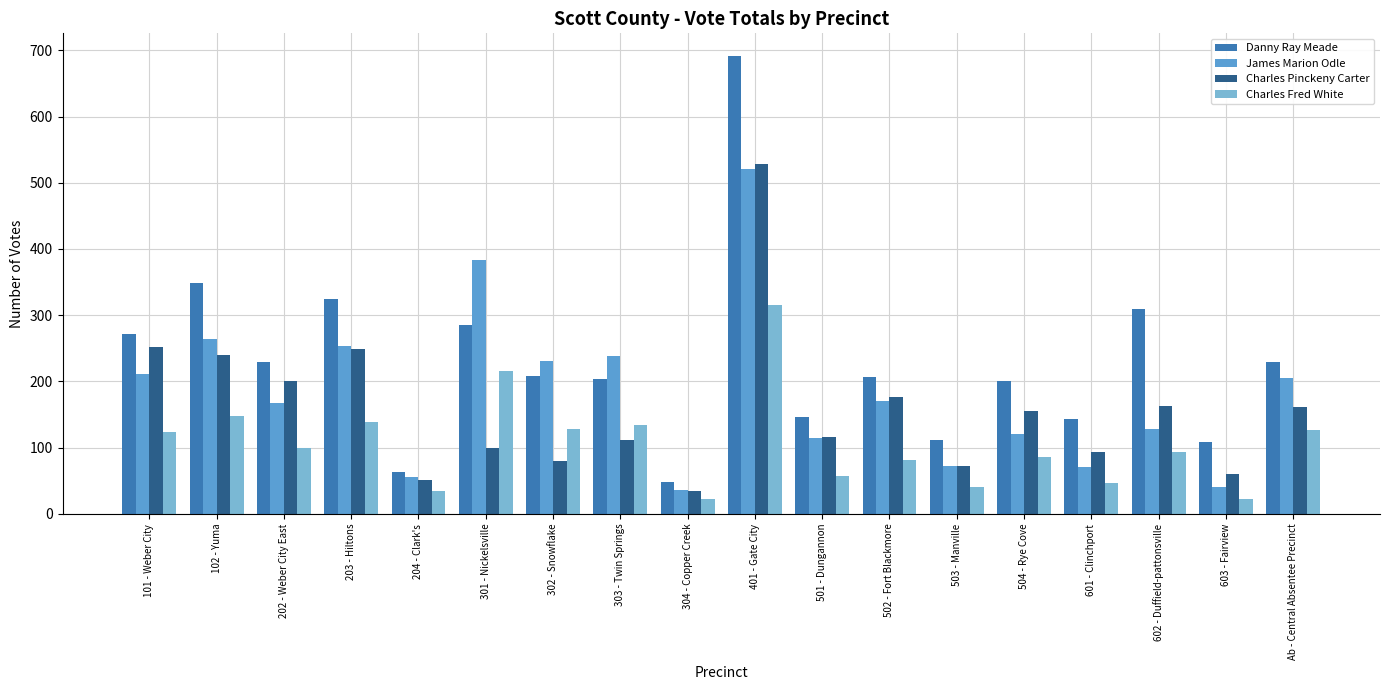

Is the value of James Marion Odle at 301 - Nickelsville greater than the value of Charles Pinckeny Carter at 501 - Dungannon?

Yes